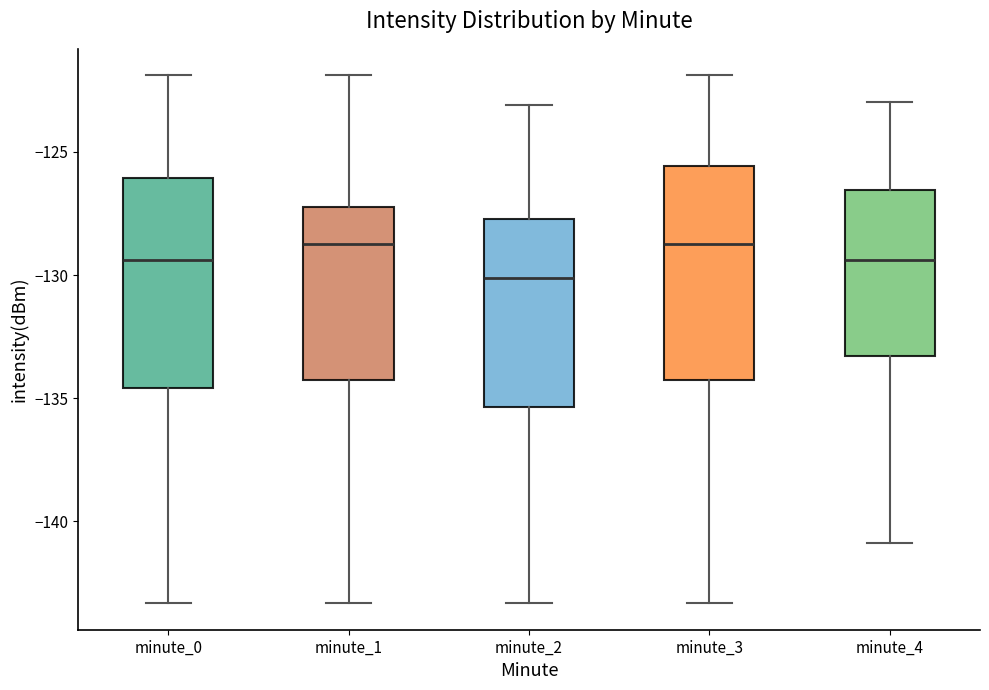

Where is the upper edge of the box for minute_0 on the y-axis? The values are not printed on the chart, so give them approximately, as read against the axis.

-126.0